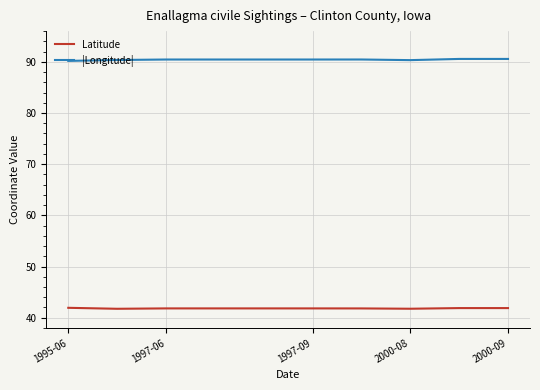

Does the chart display data point markers on the line(s)?

No